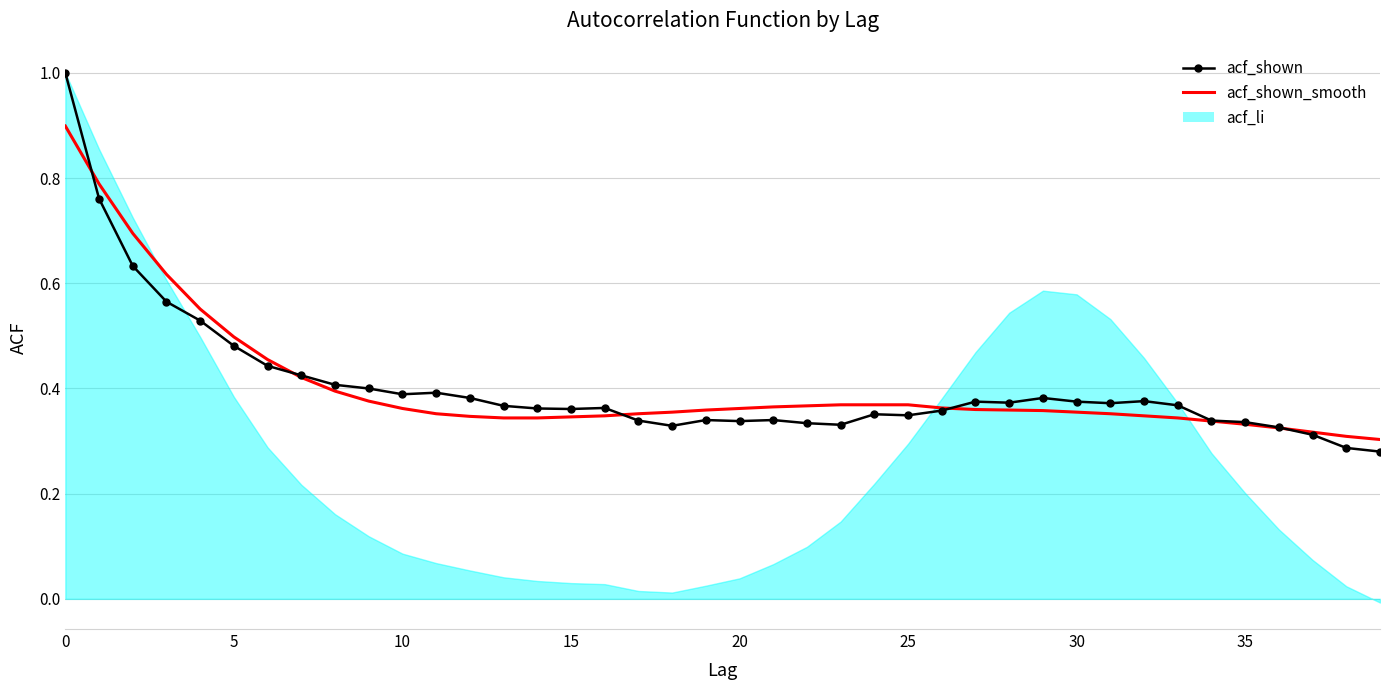

How many acf_shown_smooth values are between 0 and 1?

40